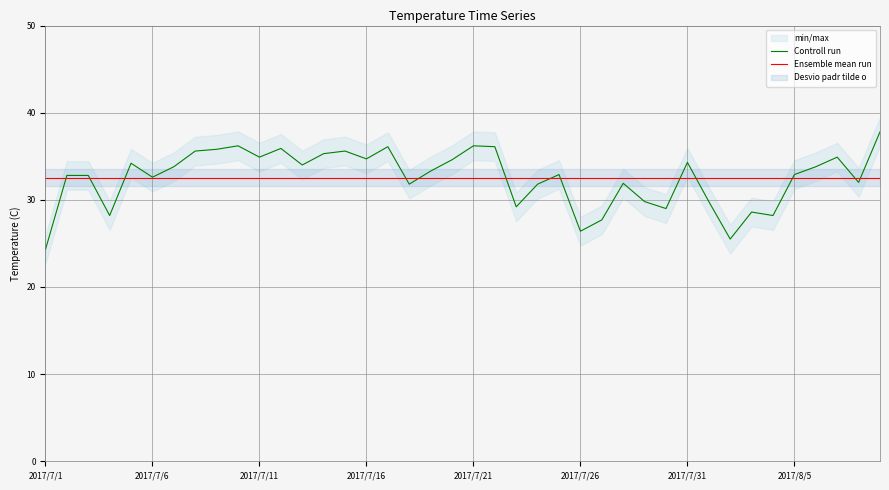

What is the minimum value for Controll run?

24.3